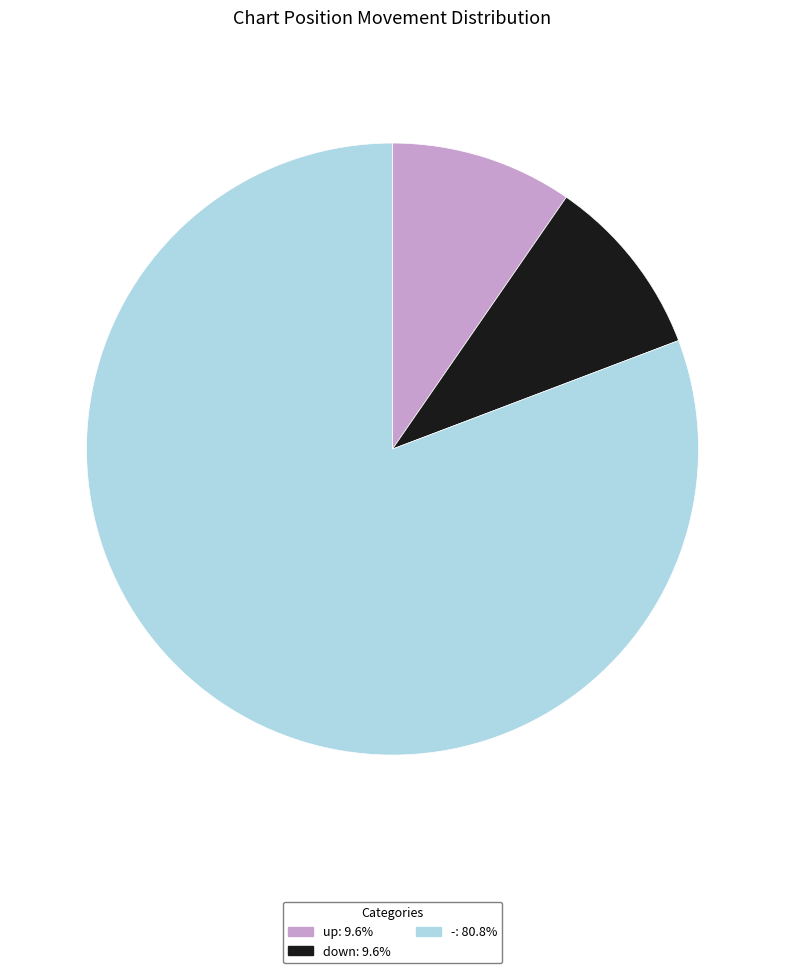

How many slices are in this pie chart?

3